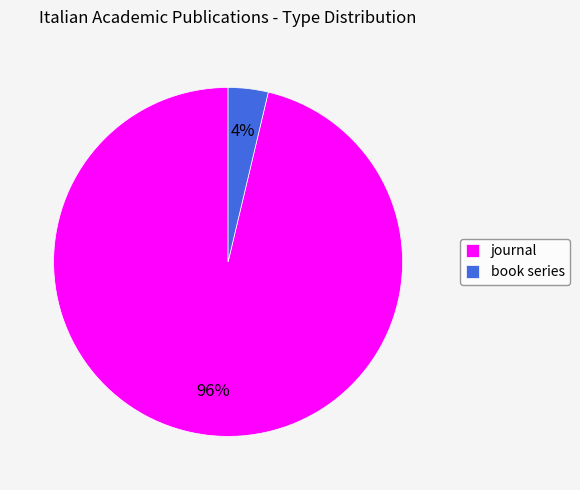

Between journal and book series, which is larger?

journal